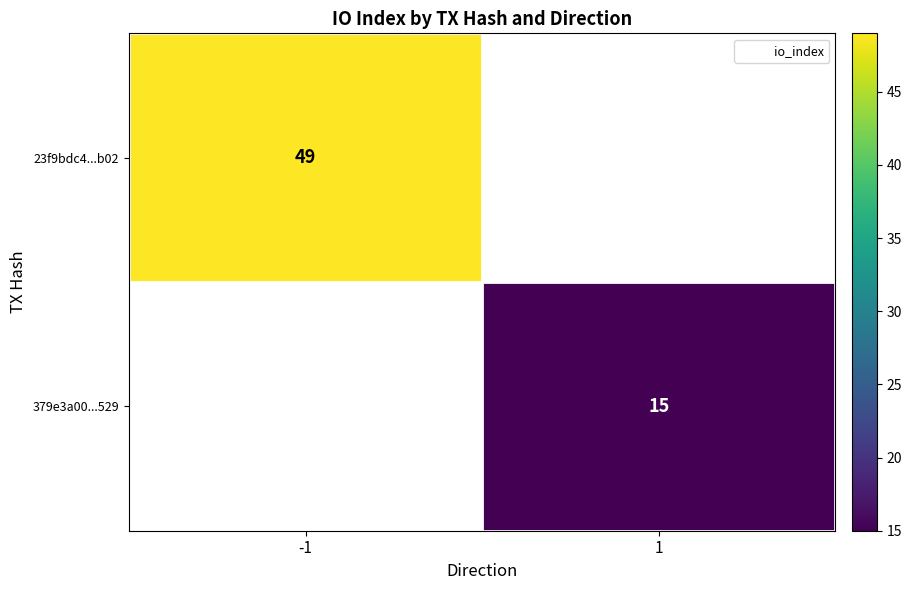

Rank the categories by 23f9bdc4...b02 value from highest to lowest.

-1, 1